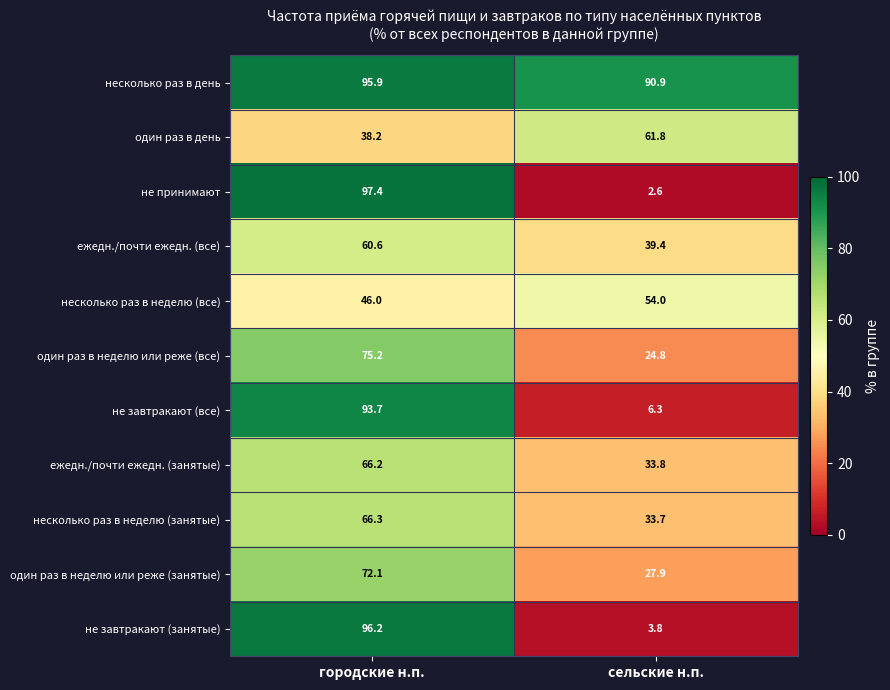

What is the total value across all series at городские н.п.?

807.8